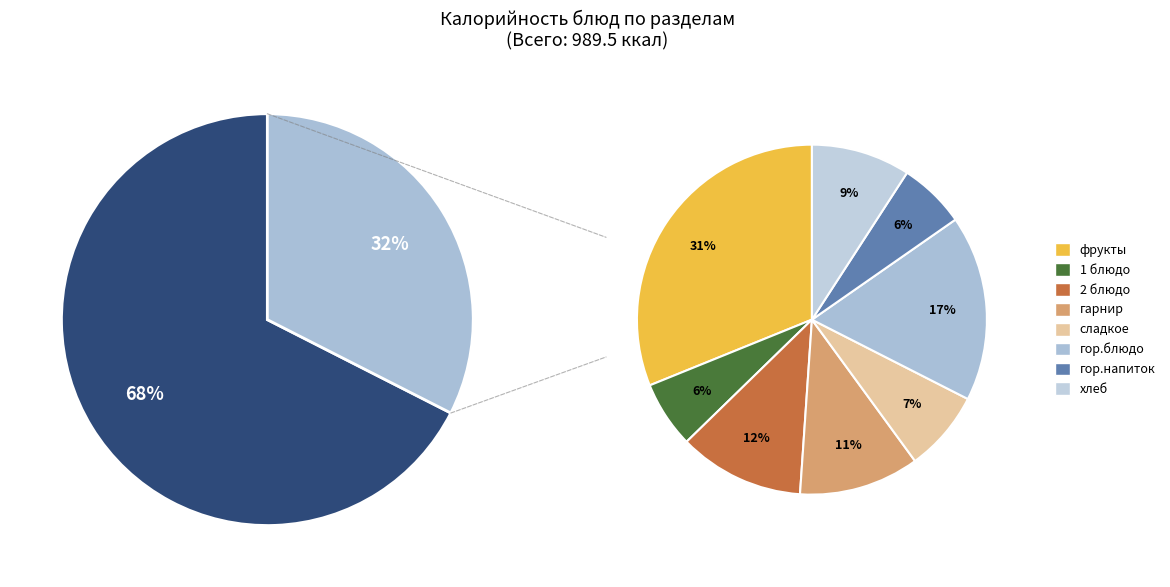

To the nearest percent, what is the combined percentage of 2 блюдо and сладкое?

19%